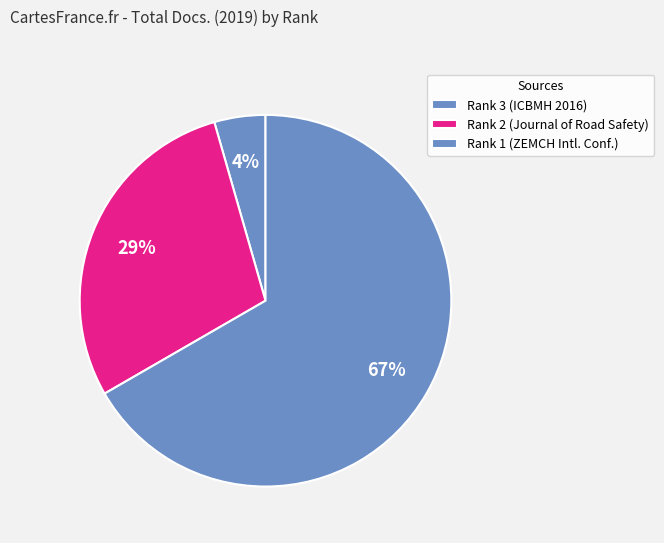

What percentage is the Rank 1 slice, to the nearest percent?

67%